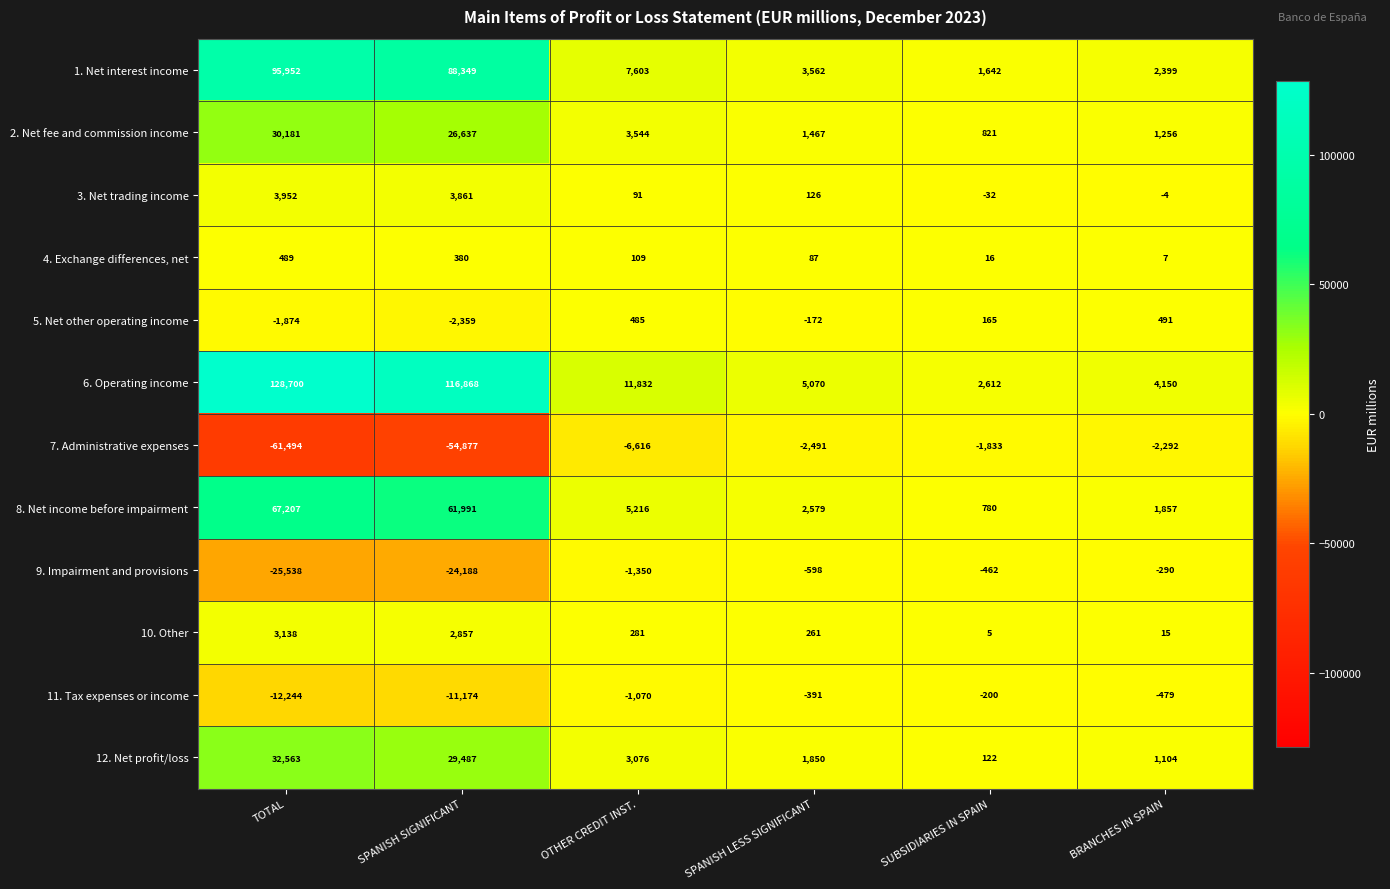

What is the spread (max minus min) of values at SUBSIDIARIES IN SPAIN?

4445